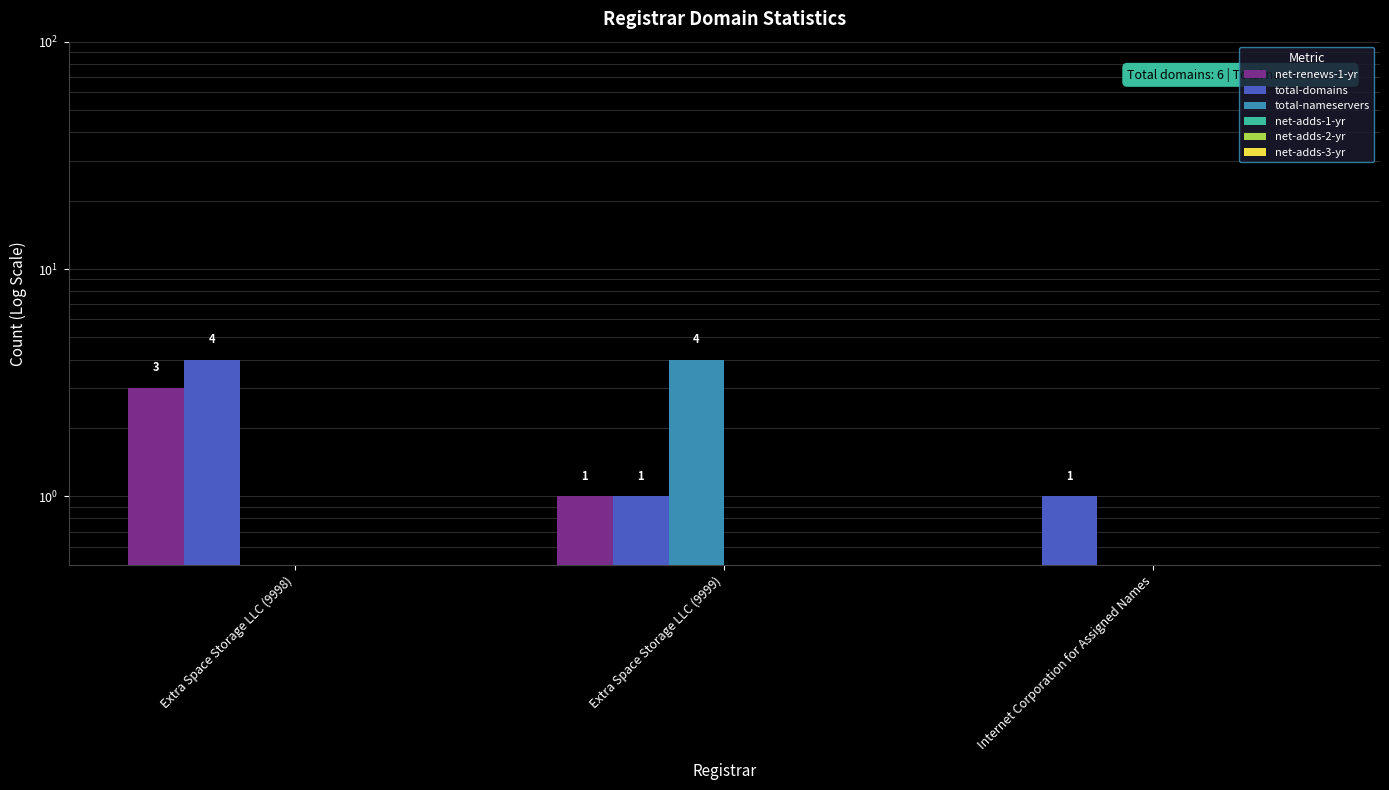

True or false: total-domains has a value of 1.0 at Internet Corporation for Assigned Names.

True